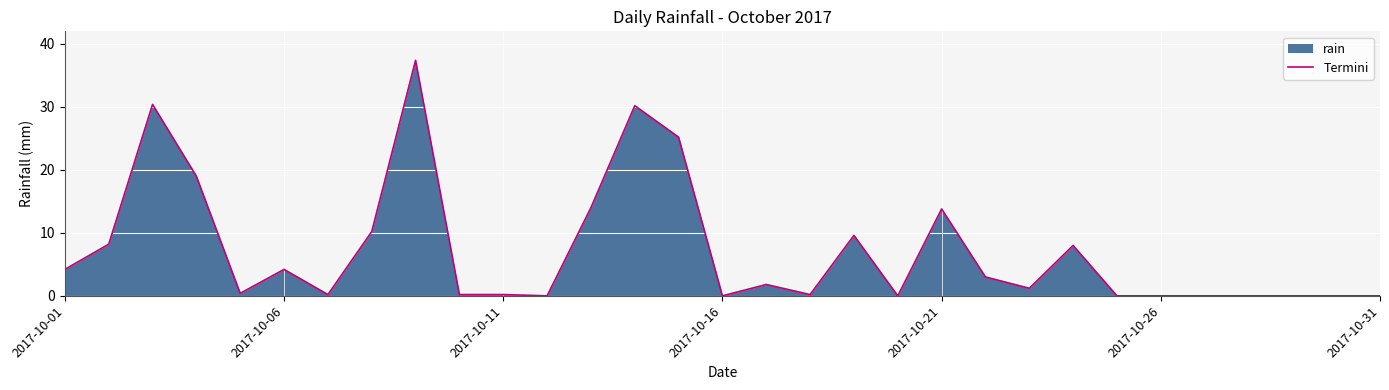

What is the average value?

7.1